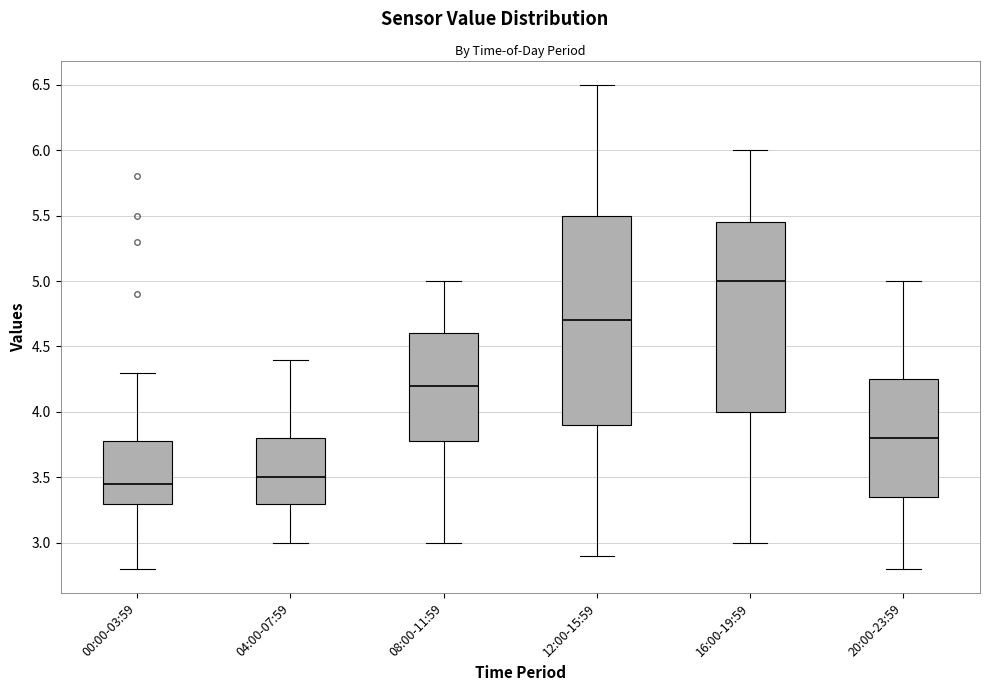

Reading left to right, read every box against the y-axis: the position of its median line, the range the box covers, and the ends of its whiskers. The values are not printed on the chart, so give them approximately, as read against the axis.

00:00-03:59: median 3.45, box 3.30 to 3.80, whiskers 2.80 to 4.30
04:00-07:59: median 3.50, box 3.30 to 3.80, whiskers 3.00 to 4.40
08:00-11:59: median 4.20, box 3.80 to 4.60, whiskers 3.00 to 5.00
12:00-15:59: median 4.70, box 3.90 to 5.50, whiskers 2.90 to 6.50
16:00-19:59: median 5.00, box 4.00 to 5.45, whiskers 3.00 to 6.00
20:00-23:59: median 3.80, box 3.35 to 4.25, whiskers 2.80 to 5.00